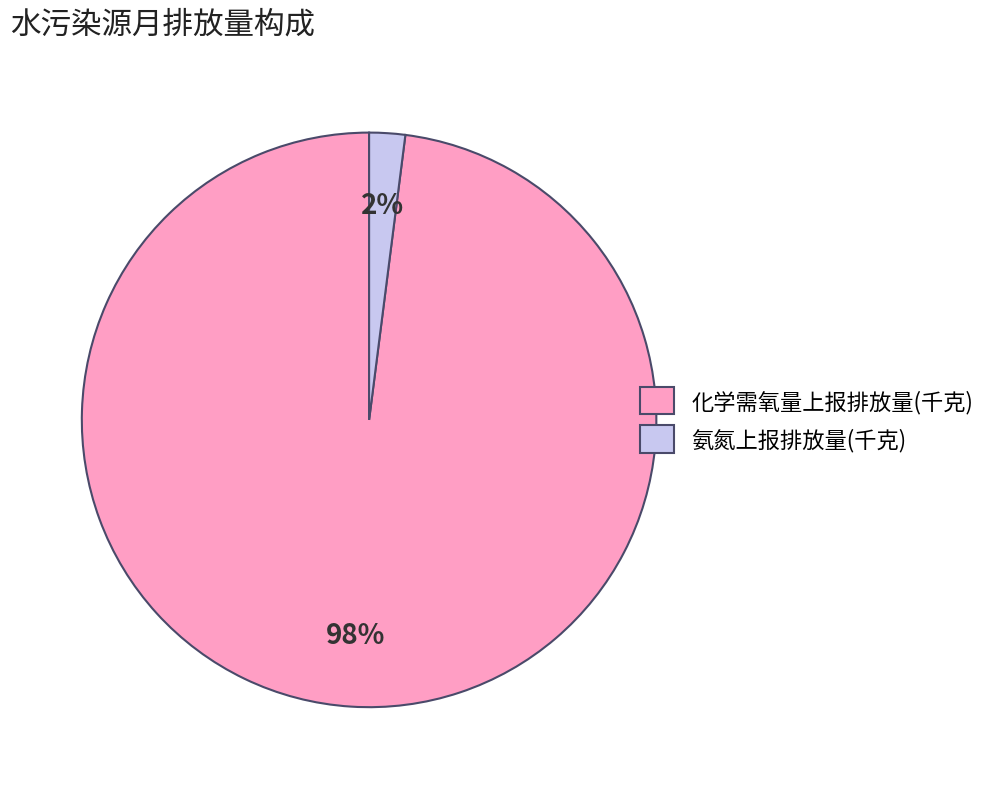

Does any single category account for the majority?

Yes